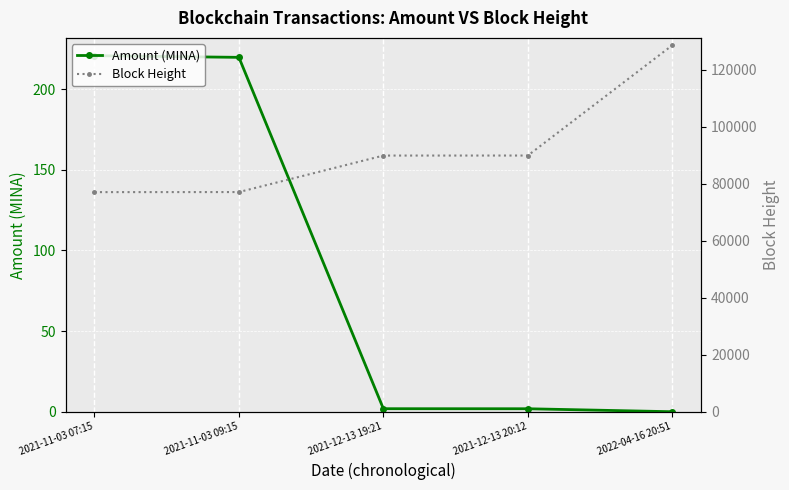

At which label does Amount (MINA) first exceed 1?

2021-11-03 07:15